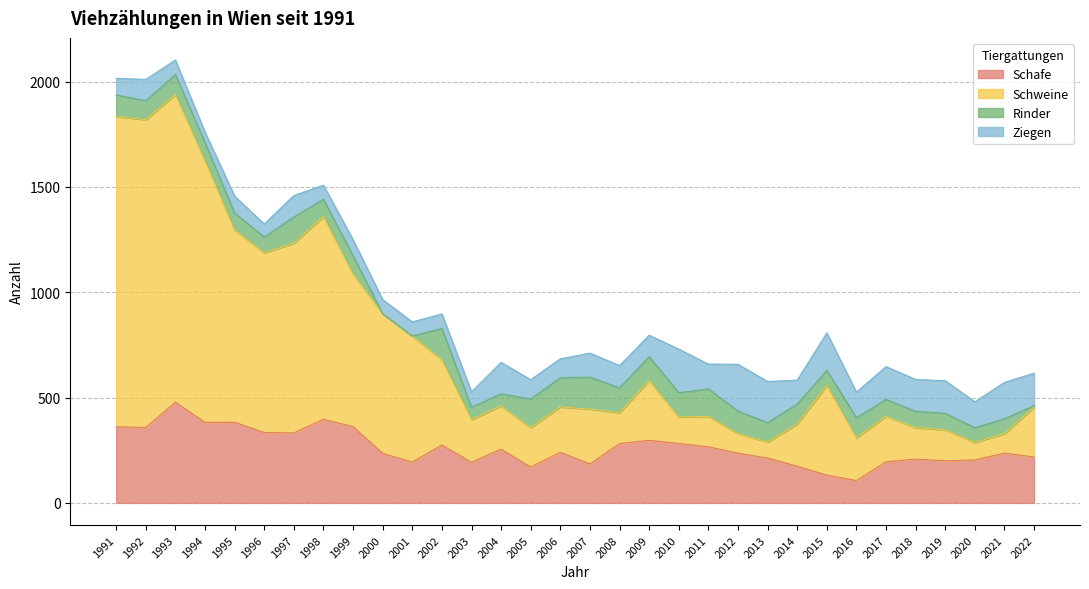

What is the difference between the second highest and minimum values in the Schafe series?

291